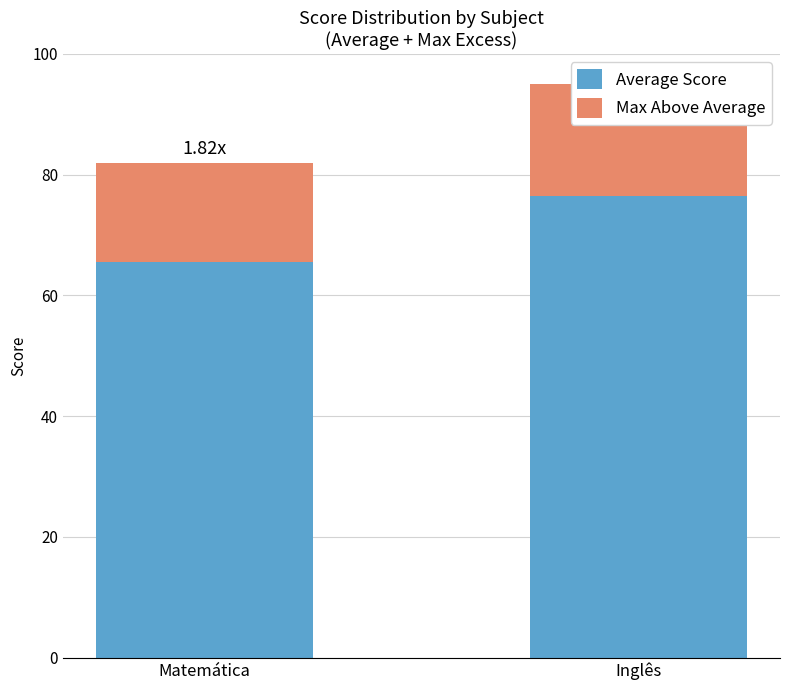

Where does the Average Score series first go above 76?

Inglês